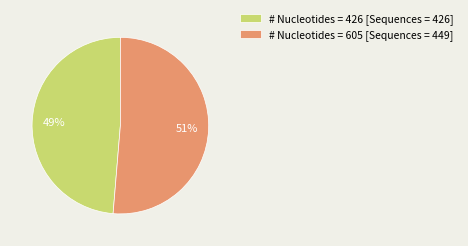

What is the majority slice?

# Nucleotides = 605 [Sequences = 449]